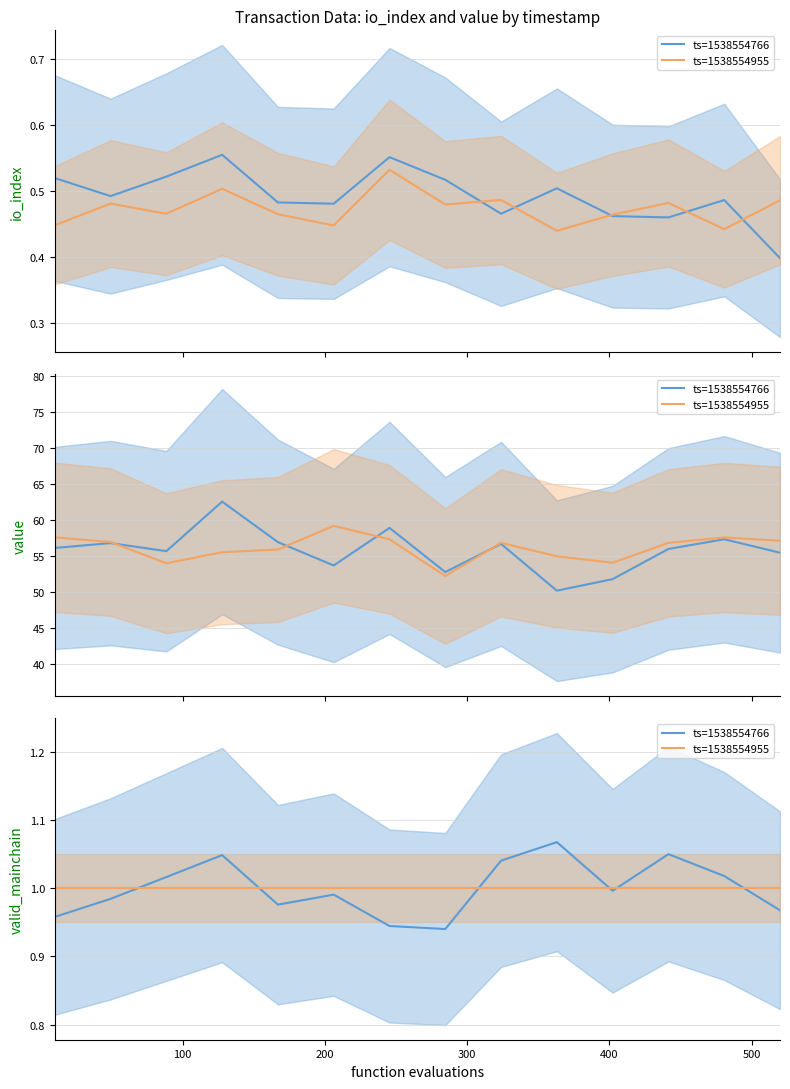

Read the ts=1538554766 value at 200.

1.0